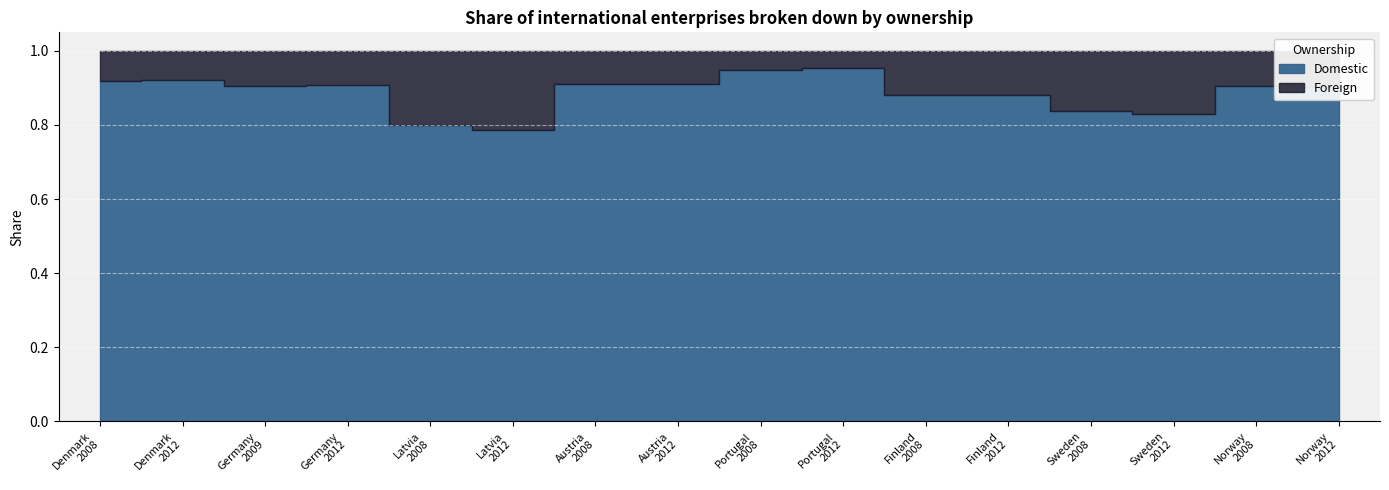

Where is the first local maximum for Foreign?

Germany
2009